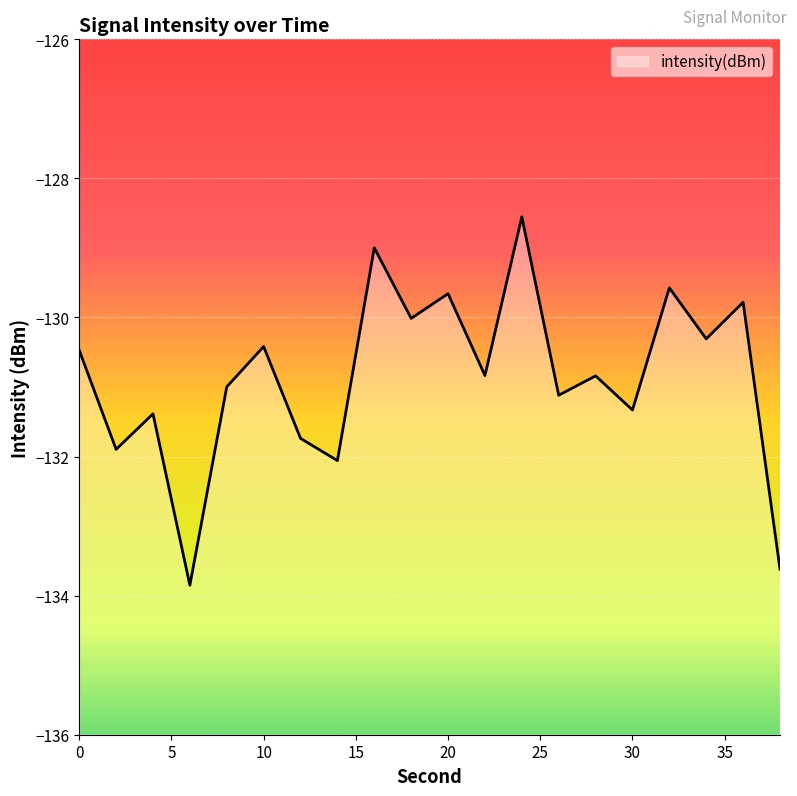

True or false: the data has more than 0 interior local peaks.

True